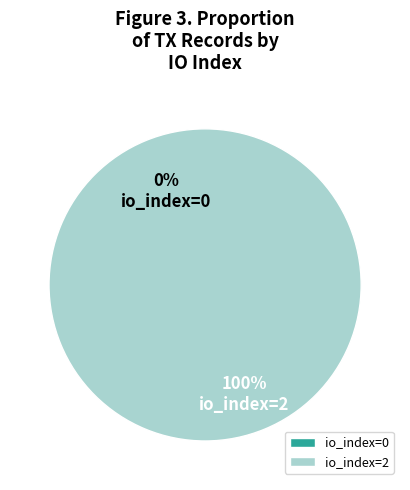

The Row 1 (io_index=2) slice represents 100% of the pie. True or false?

True